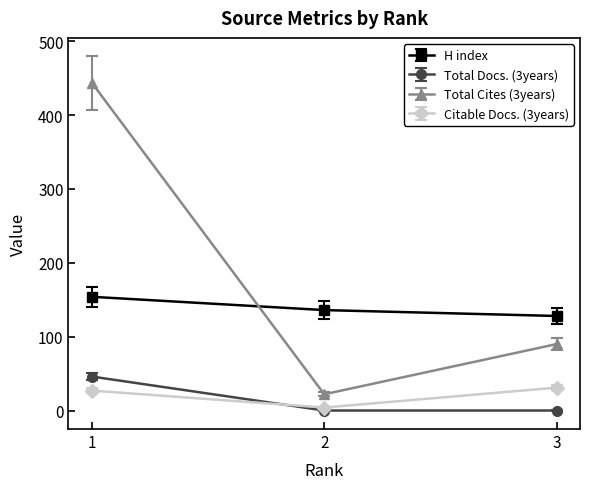

Rank the series at 3 from lowest to highest value.

Total Docs. (3years), Citable Docs. (3years), Total Cites (3years), H index